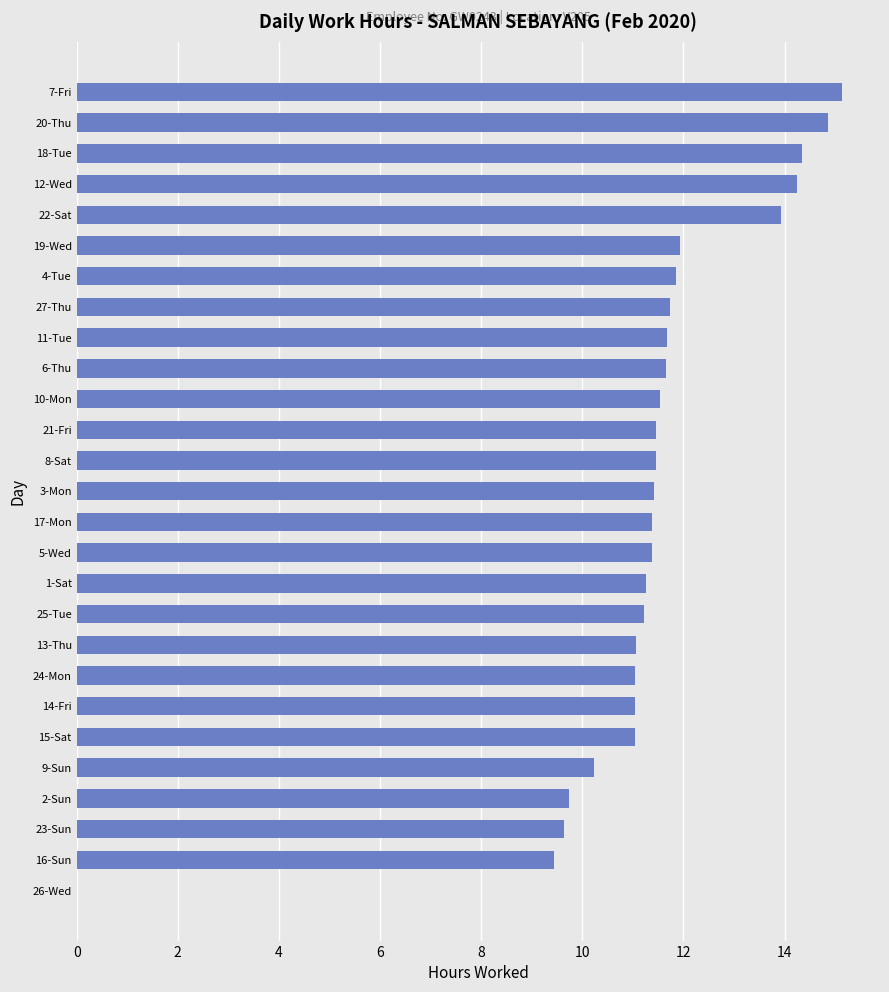

What is the ratio of the value at 4-Tue to the value at 8-Sat?

1.0